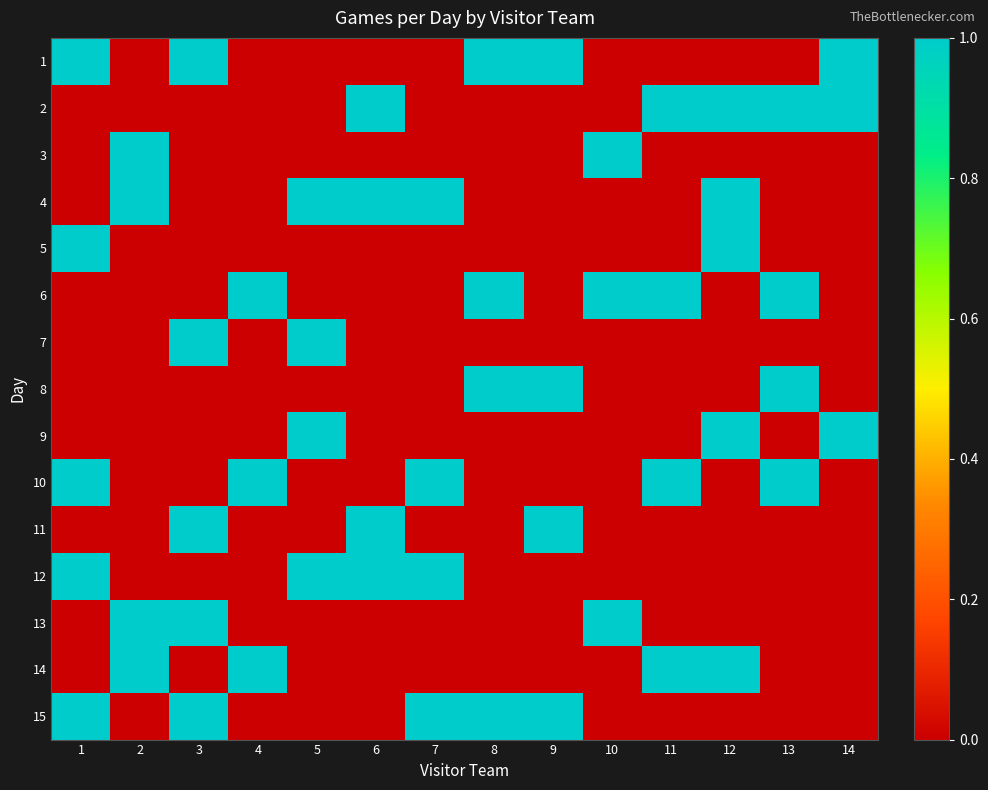

Reading left to right, what are all the values shown in this chart?

1: 1=1	2=0	3=1	4=0	5=0	6=0	7=0	8=1	9=1	10=0	11=0	12=0	13=0	14=1
2: 1=0	2=0	3=0	4=0	5=0	6=1	7=0	8=0	9=0	10=0	11=1	12=1	13=1	14=1
3: 1=0	2=1	3=0	4=0	5=0	6=0	7=0	8=0	9=0	10=1	11=0	12=0	13=0	14=0
4: 1=0	2=1	3=0	4=0	5=1	6=1	7=1	8=0	9=0	10=0	11=0	12=1	13=0	14=0
5: 1=1	2=0	3=0	4=0	5=0	6=0	7=0	8=0	9=0	10=0	11=0	12=1	13=0	14=0
6: 1=0	2=0	3=0	4=1	5=0	6=0	7=0	8=1	9=0	10=1	11=1	12=0	13=1	14=0
7: 1=0	2=0	3=1	4=0	5=1	6=0	7=0	8=0	9=0	10=0	11=0	12=0	13=0	14=0
8: 1=0	2=0	3=0	4=0	5=0	6=0	7=0	8=1	9=1	10=0	11=0	12=0	13=1	14=0
9: 1=0	2=0	3=0	4=0	5=1	6=0	7=0	8=0	9=0	10=0	11=0	12=1	13=0	14=1
10: 1=1	2=0	3=0	4=1	5=0	6=0	7=1	8=0	9=0	10=0	11=1	12=0	13=1	14=0
11: 1=0	2=0	3=1	4=0	5=0	6=1	7=0	8=0	9=1	10=0	11=0	12=0	13=0	14=0
12: 1=1	2=0	3=0	4=0	5=1	6=1	7=1	8=0	9=0	10=0	11=0	12=0	13=0	14=0
13: 1=0	2=1	3=1	4=0	5=0	6=0	7=0	8=0	9=0	10=1	11=0	12=0	13=0	14=0
14: 1=0	2=1	3=0	4=1	5=0	6=0	7=0	8=0	9=0	10=0	11=1	12=1	13=0	14=0
15: 1=1	2=0	3=1	4=0	5=0	6=0	7=1	8=1	9=1	10=0	11=0	12=0	13=0	14=0